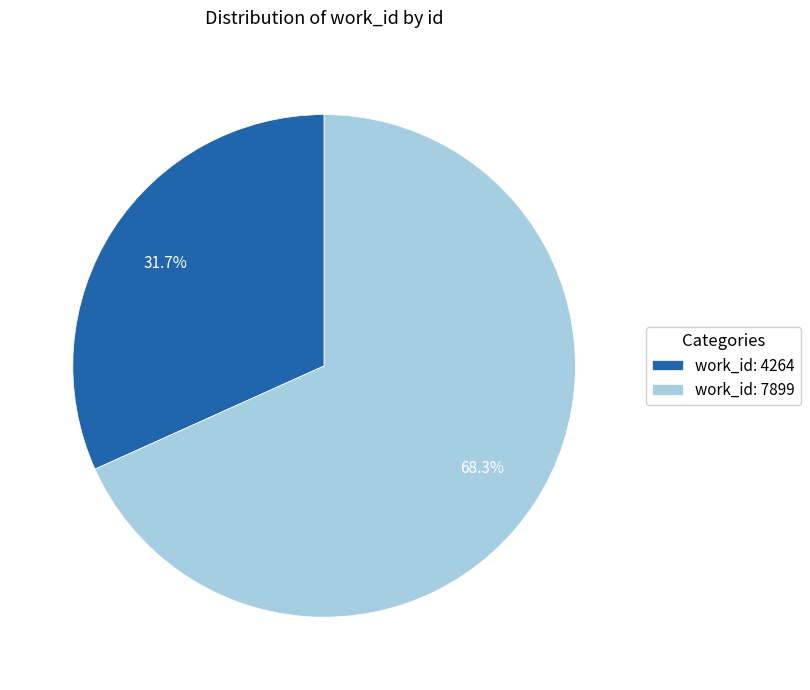

To the nearest percent, what is the average slice percentage?

50%